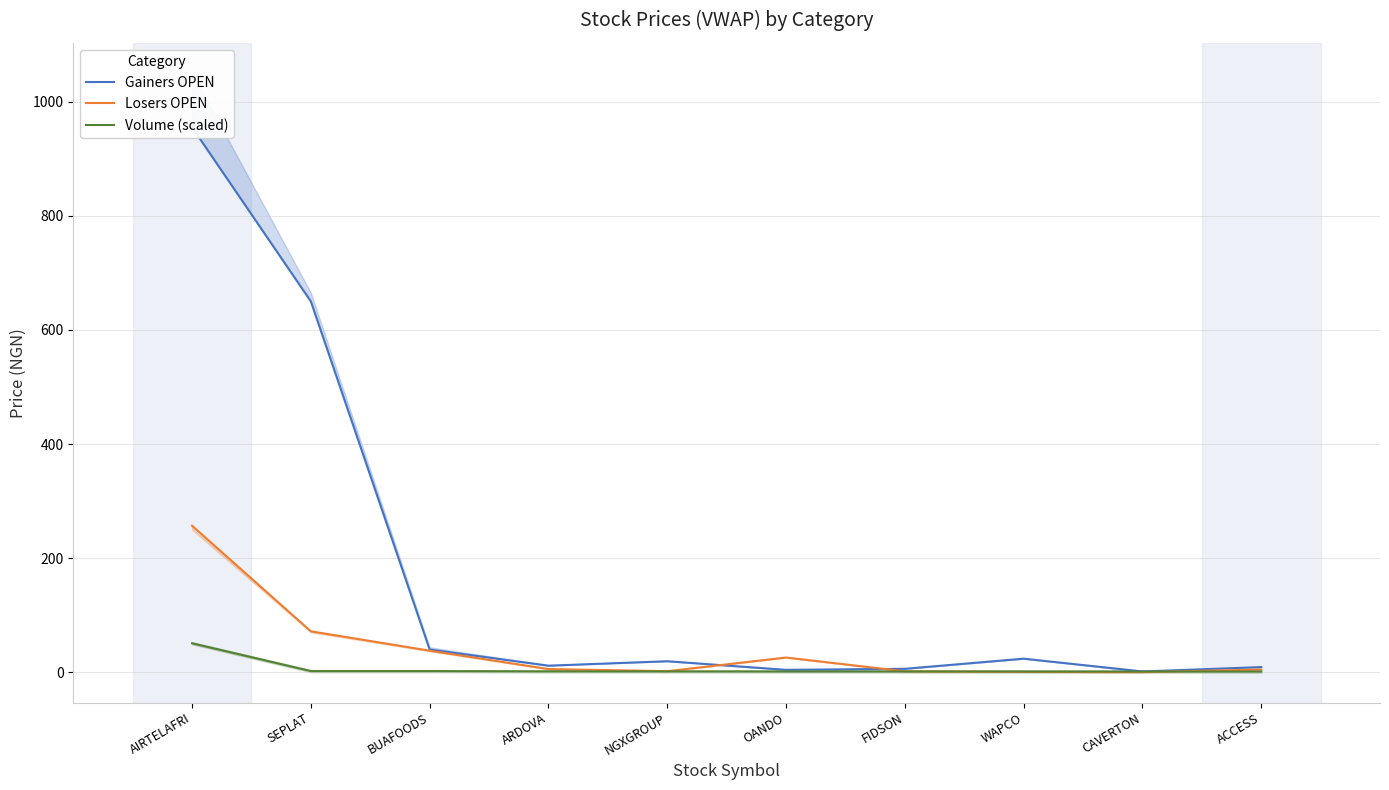

How many values in the Gainers OPEN series exceed 19?

5